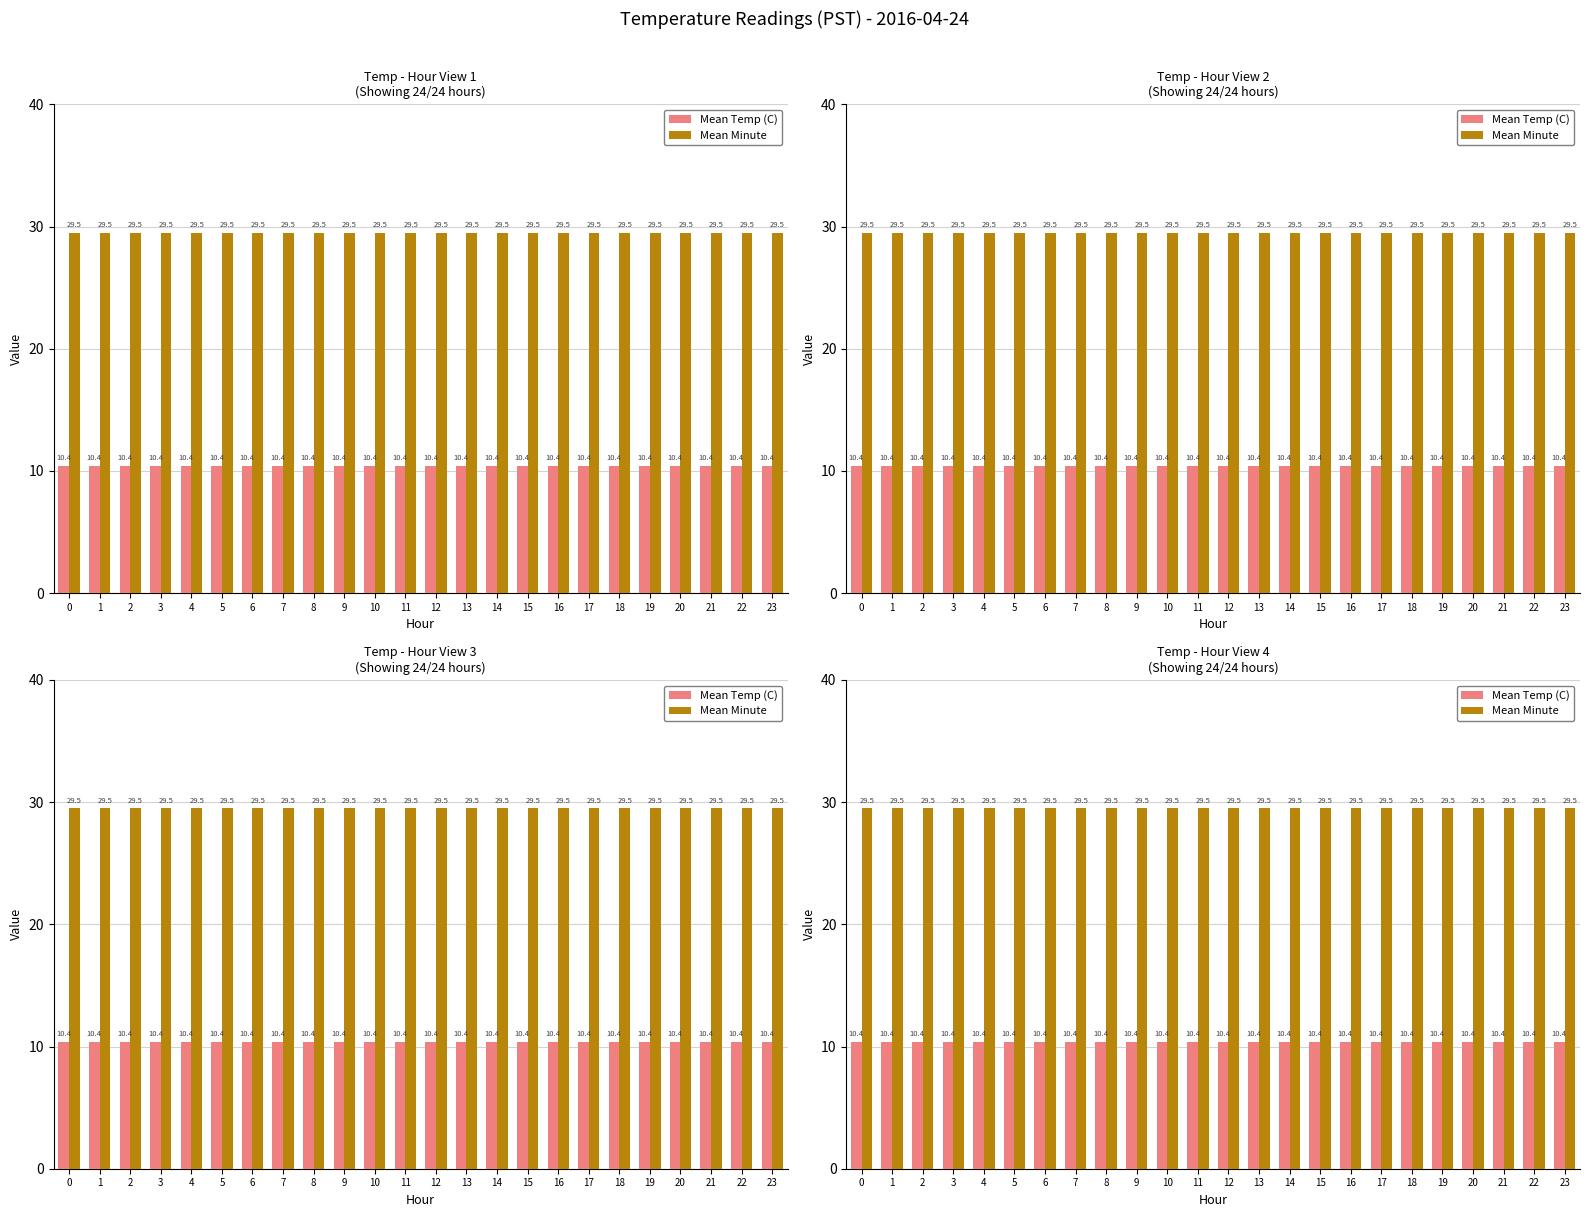

At 7, list the series in order from largest to smallest.

Mean Minute, Mean Temp (C)